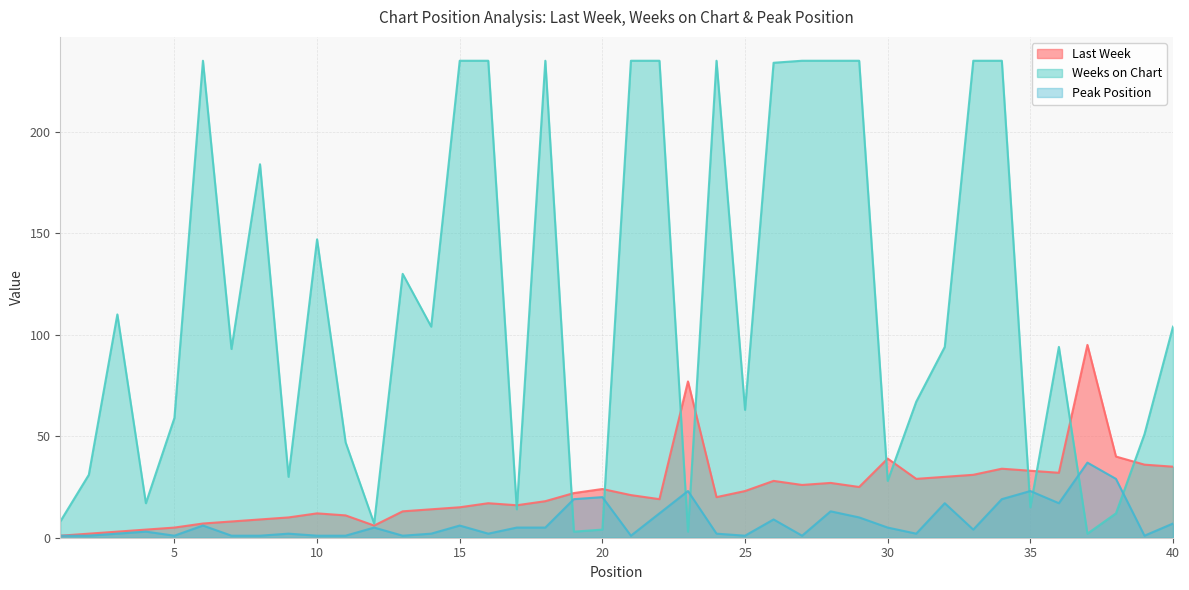

The Last Week series shows 14 at 14. True or false?

True